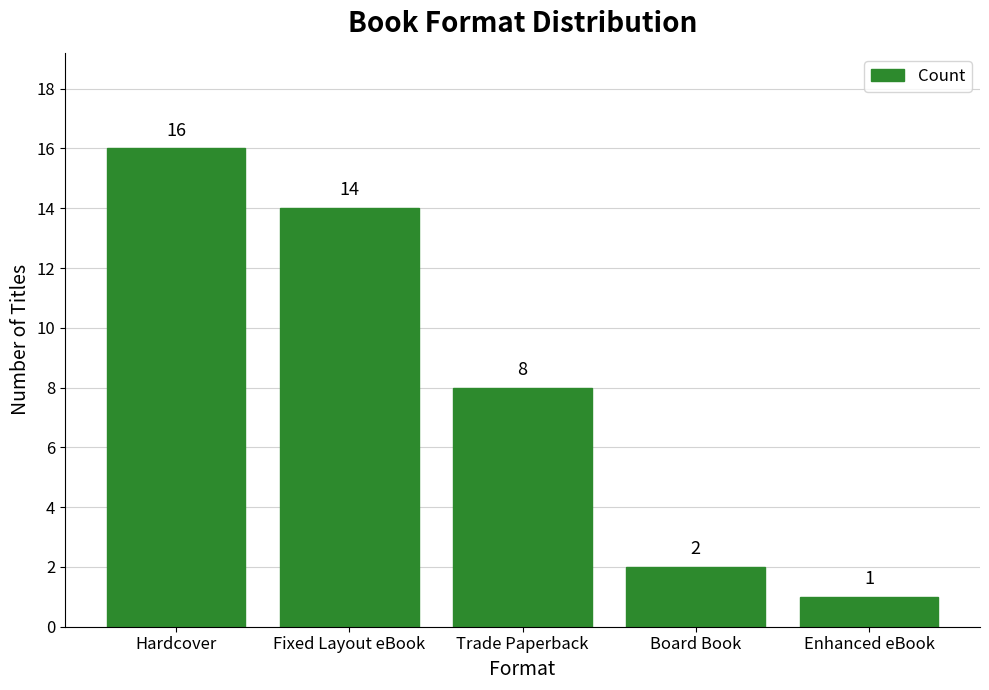

Reading right to left, list all the values displayed in this chart.

Enhanced eBook=1	Board Book=2	Trade Paperback=8	Fixed Layout eBook=14	Hardcover=16